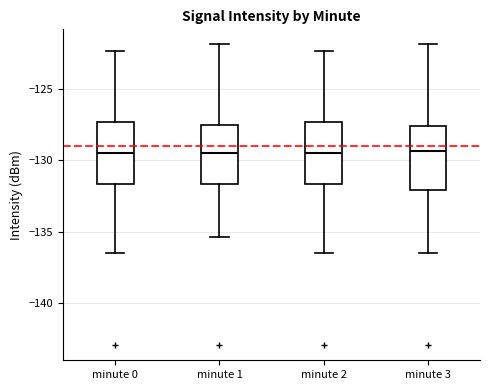

Reading left to right, read every box against the y-axis: the position of its median line, the range the box covers, and the ends of its whiskers. The values are not printed on the chart, so give them approximately, as read against the axis.

minute 0: median -129.5, box -131.5 to -127.5, whiskers -136.5 to -122.5
minute 1: median -129.5, box -131.5 to -127.5, whiskers -135.5 to -122.0
minute 2: median -129.5, box -131.5 to -127.5, whiskers -136.5 to -122.5
minute 3: median -129.5, box -132.0 to -127.5, whiskers -136.5 to -122.0